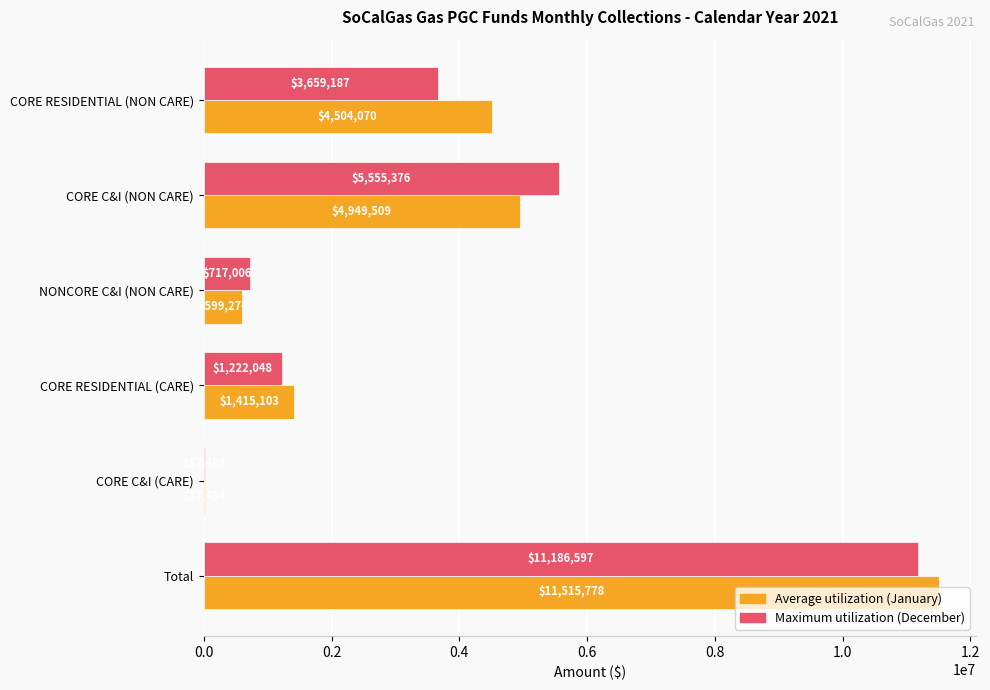

At which category is the sum across all series the highest?

Total